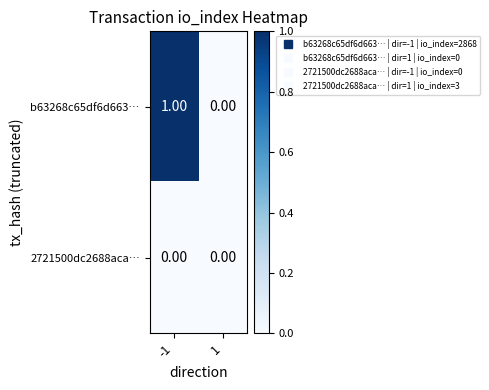

List the series in order of their peak value, highest first.

b63268c65df6d663…, 2721500dc2688aca…